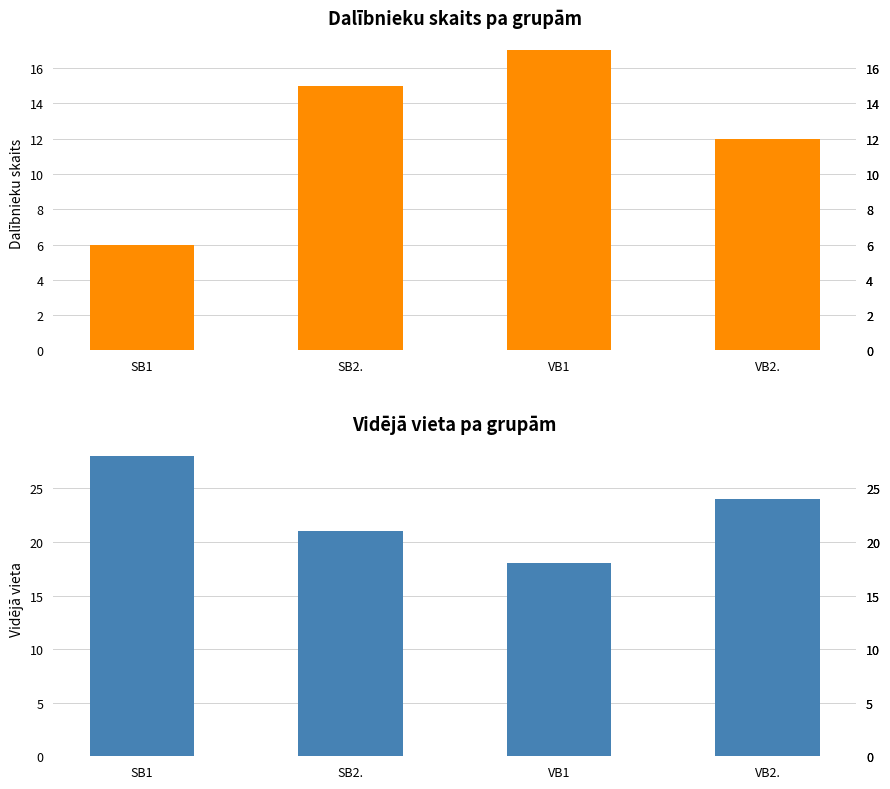

List the series in order of their peak value, lowest first.

Dalībnieku skaits, Vidējā vieta